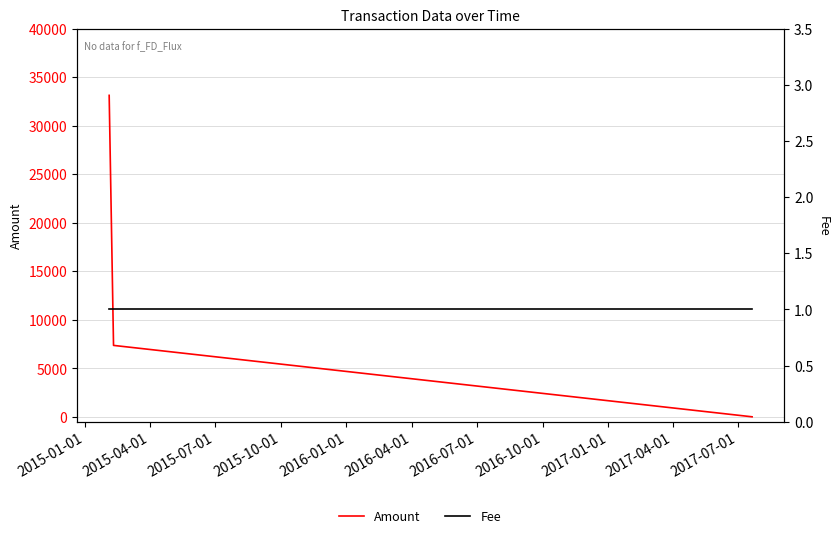

Reading left to right, list all the values displayed in this chart.

Amount: 33119	7357	0
Fee: 1	1	1